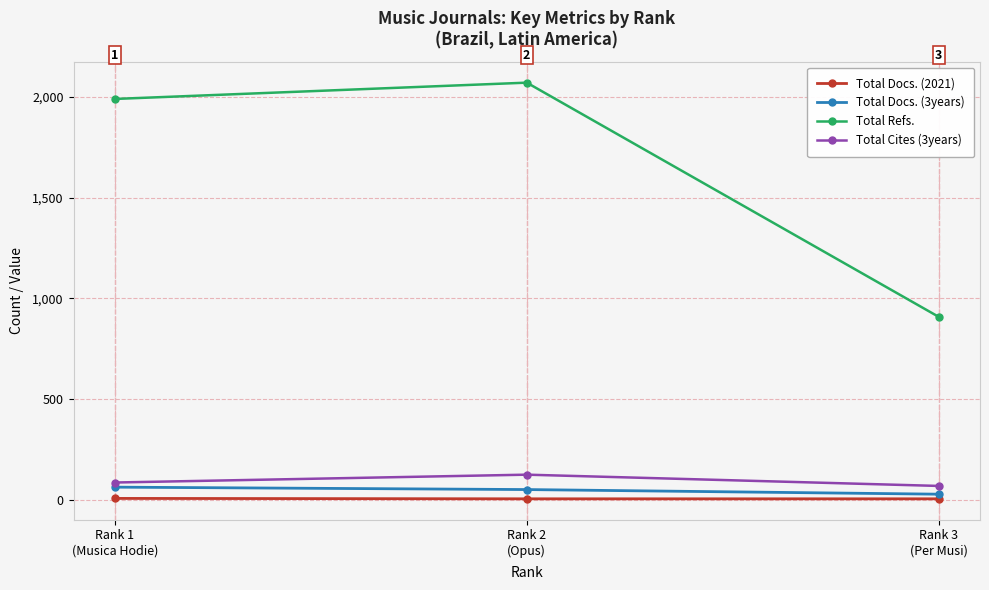

What is the sum of the Total Docs. (3years) values at Rank 3
(Per Musi) and Rank 2
(Opus)?

77